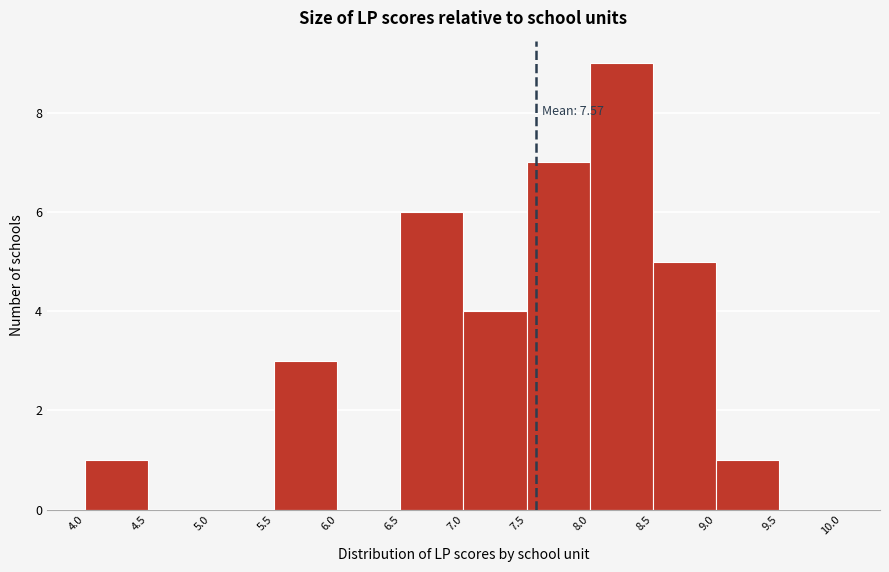

Over which range of the x-axis is the bar tallest?

8.0 to 8.5